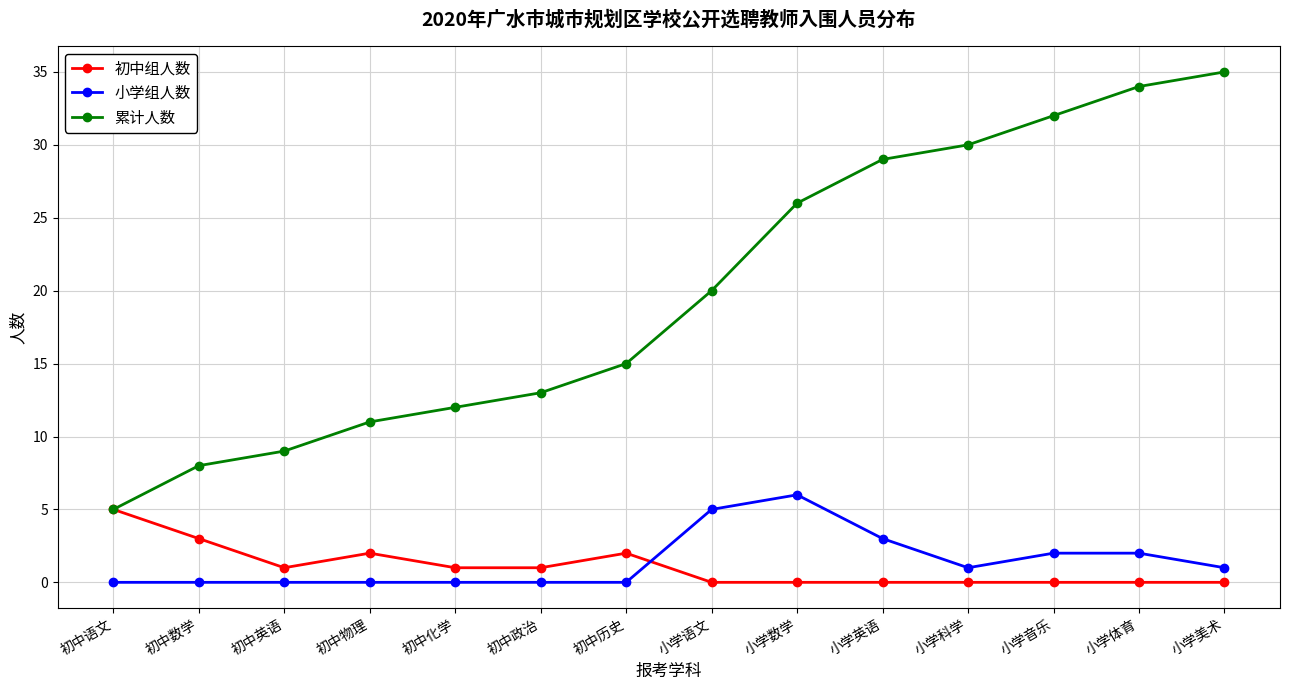

What is the sum of the 小学组人数 values at 小学数学 and 初中政治?

6